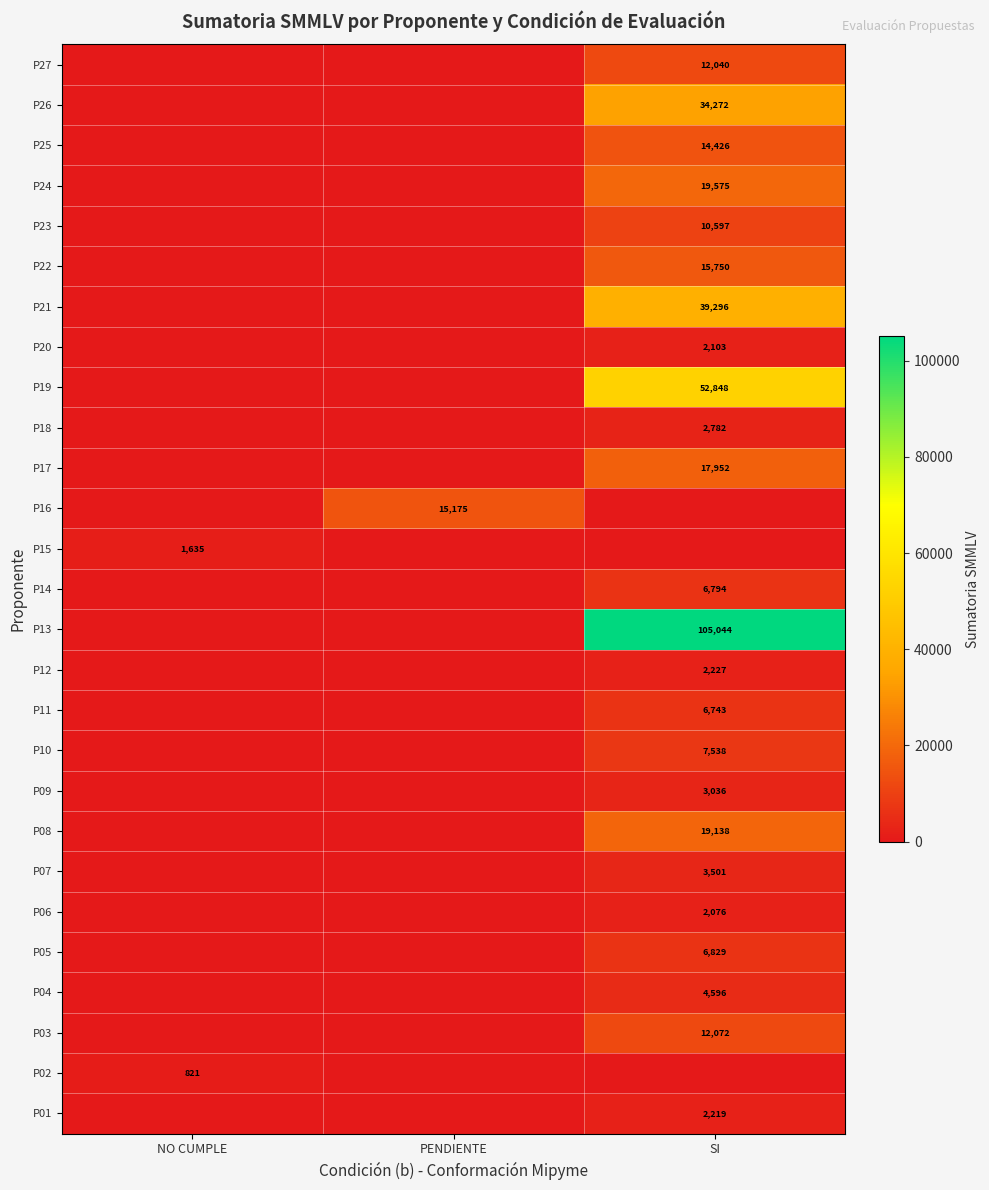

True or false: P20 has a value of 614 at SI.

False